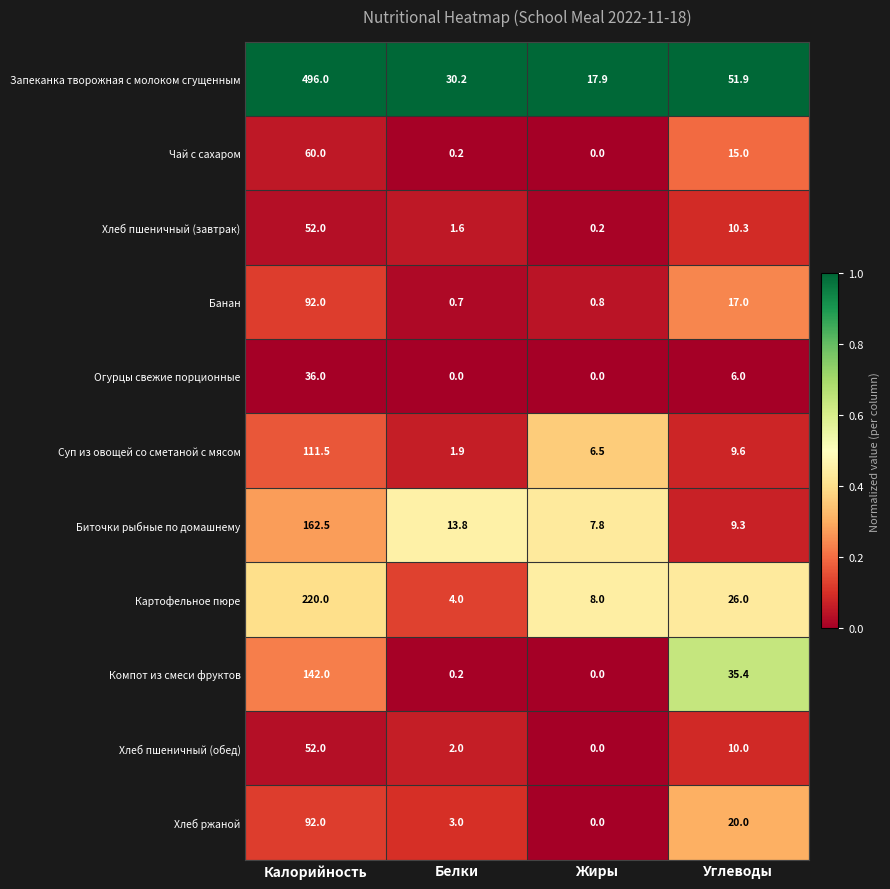

Which series has the largest total across all categories?

Запеканка творожная с молоком сгущенным